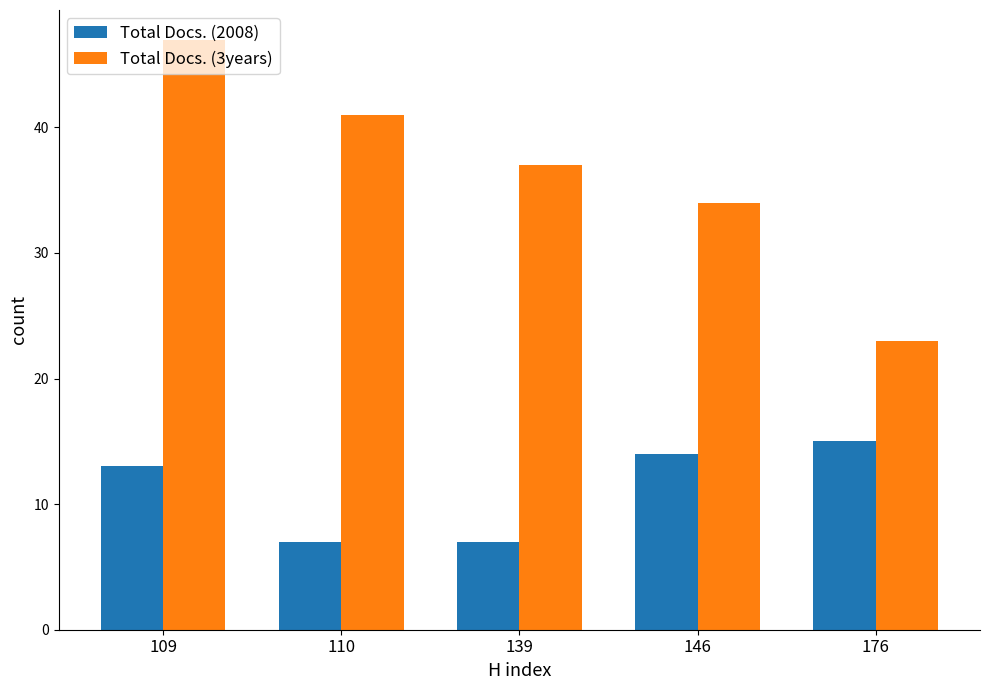

Is it true that Total Docs. (2008) equals 15 at 176?

True